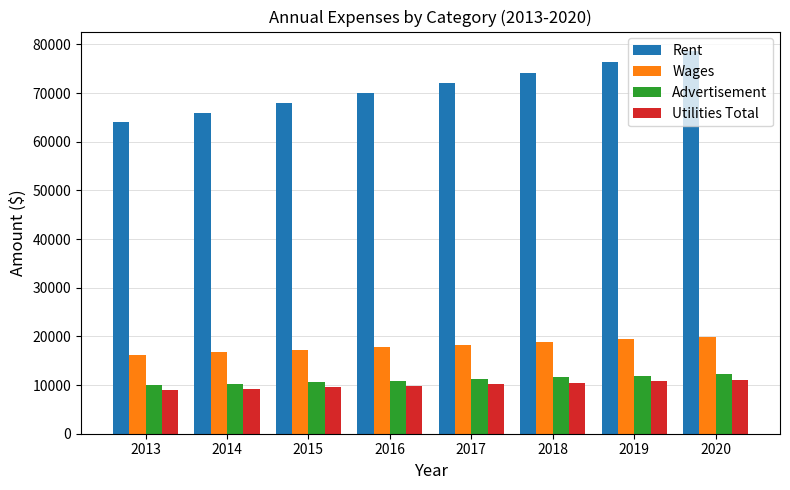

What is the difference between the Rent values at 2015 and 2013?

3897.6